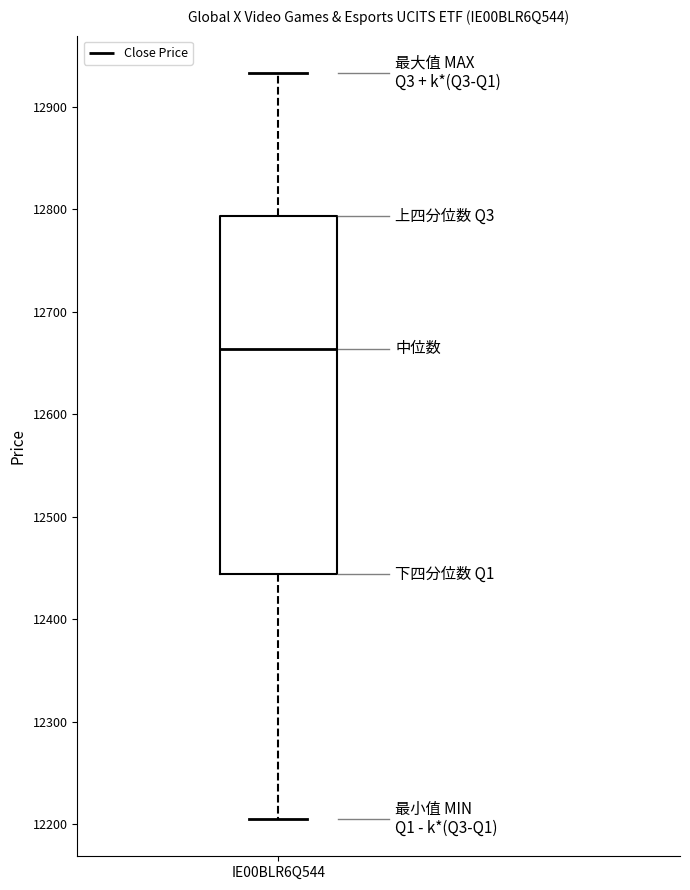

Where does the lower whisker of the box for IE00BLR6Q544 end on the y-axis? The values are not printed on the chart, so give them approximately, as read against the axis.

12210